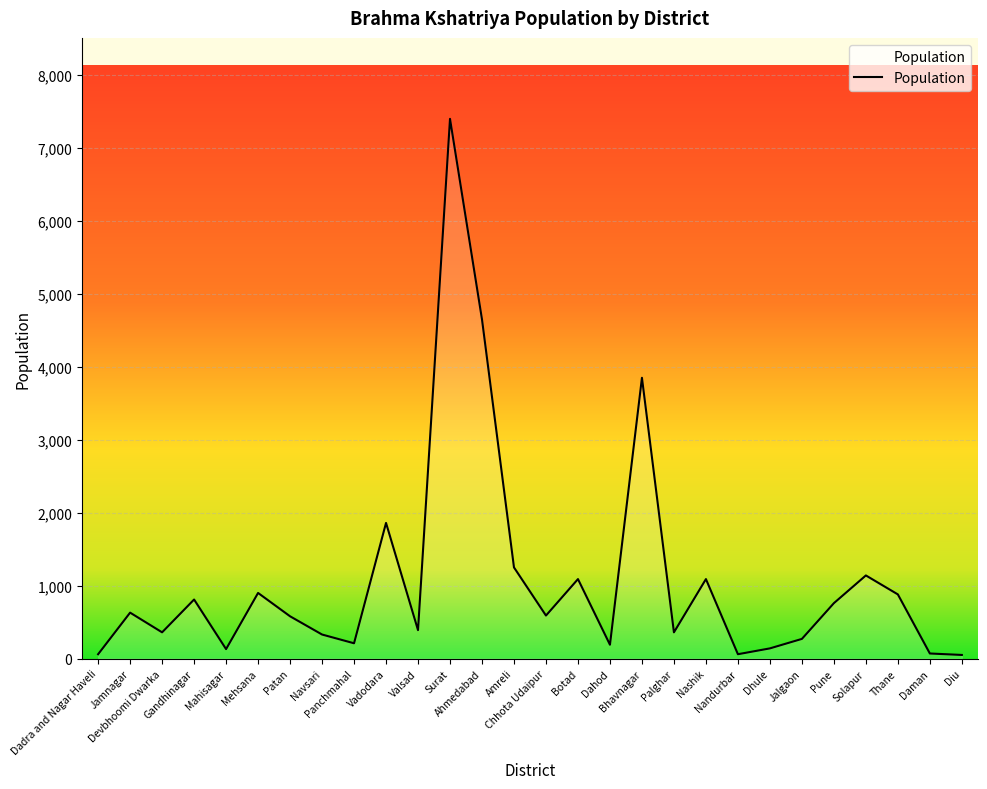

Count the number of data series in this chart.

1